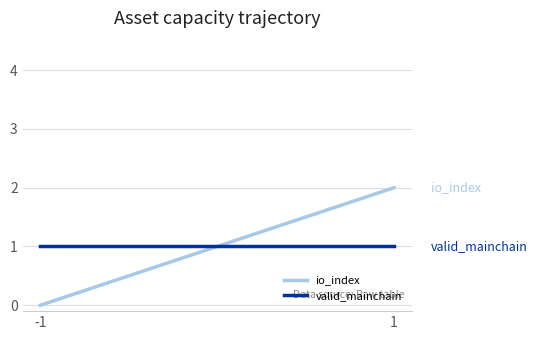

What is the value of the valid_mainchain point at the 1st from the left?

1